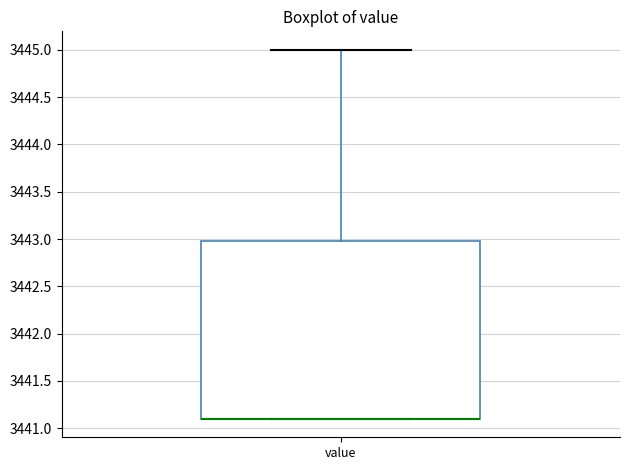

Read this box plot against the y-axis: the position of the median line, the range covered by the box, and the ends of both whiskers. The values are not printed on the chart, so give them approximately, as read against the axis.

median 3441.1 (drawn on the box's lower edge), box 3441.1 to 3443.0, whiskers 3441.1 to 3445.0